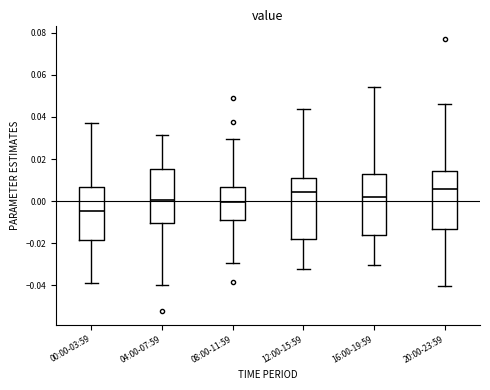

Reading left to right, read every box against the y-axis: the position of its median line, the range the box covers, and the ends of its whiskers. The values are not printed on the chart, so give them approximately, as read against the axis.

00:00-03:59: median -0.004, box -0.018 to 0.006, whiskers -0.040 to 0.038
04:00-07:59: median 0.000, box -0.010 to 0.016, whiskers -0.040 to 0.032
08:00-11:59: median 0.000, box -0.008 to 0.006, whiskers -0.030 to 0.030
12:00-15:59: median 0.004, box -0.018 to 0.010, whiskers -0.032 to 0.044
16:00-19:59: median 0.002, box -0.016 to 0.012, whiskers -0.030 to 0.054
20:00-23:59: median 0.006, box -0.014 to 0.014, whiskers -0.040 to 0.046